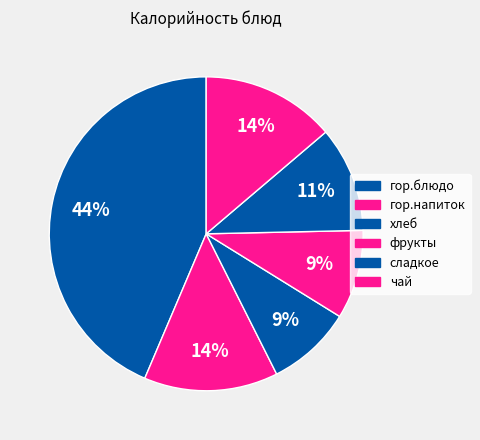

How many segments does this pie chart have?

6